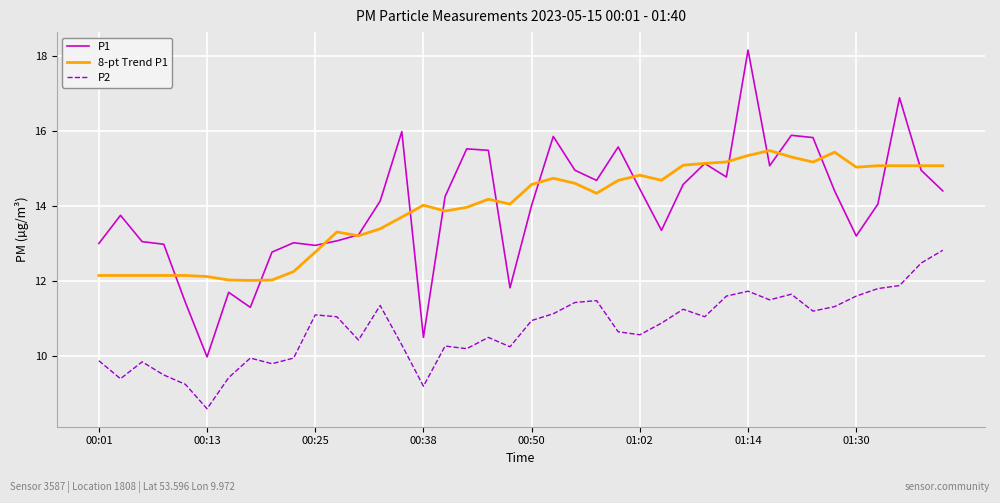

List the series in order of their peak value, lowest first.

P2, 8-pt Trend P1, P1